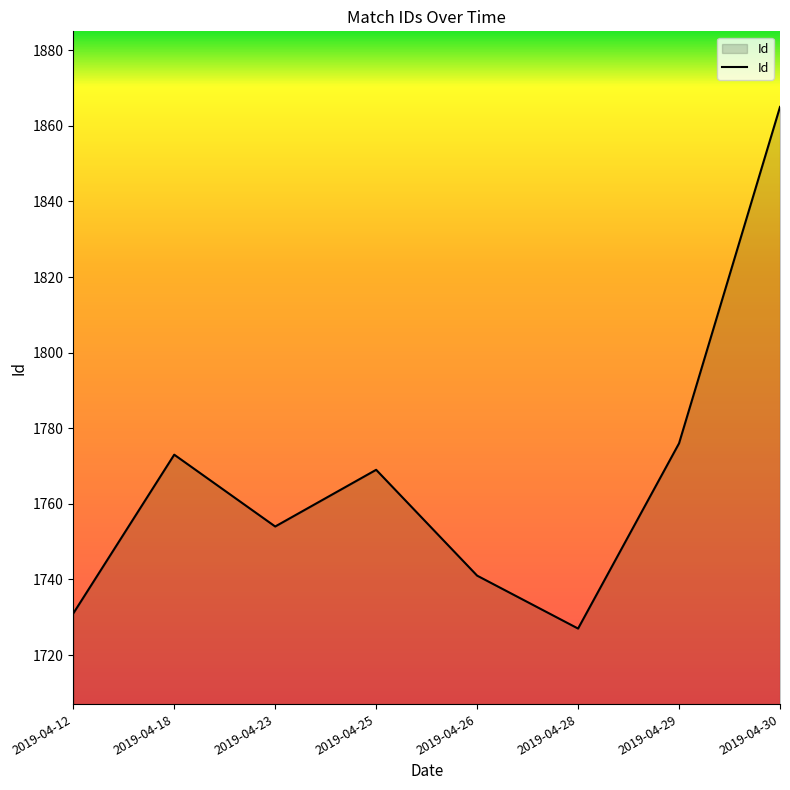

Count the number of data series in this chart.

1